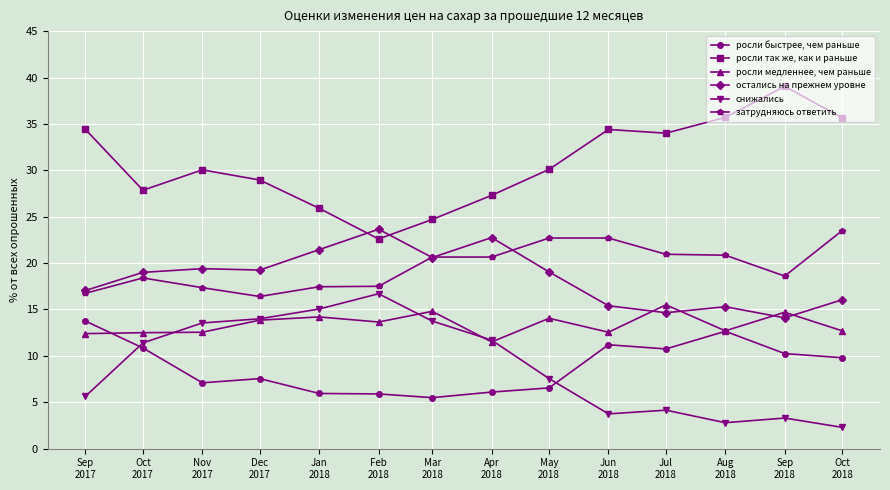

Does the chart have visible grid lines?

Yes